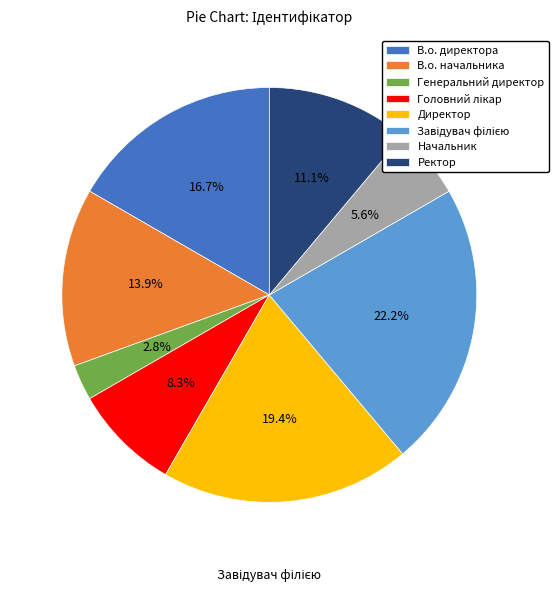

What portion of the pie excludes Начальник?

94.4%